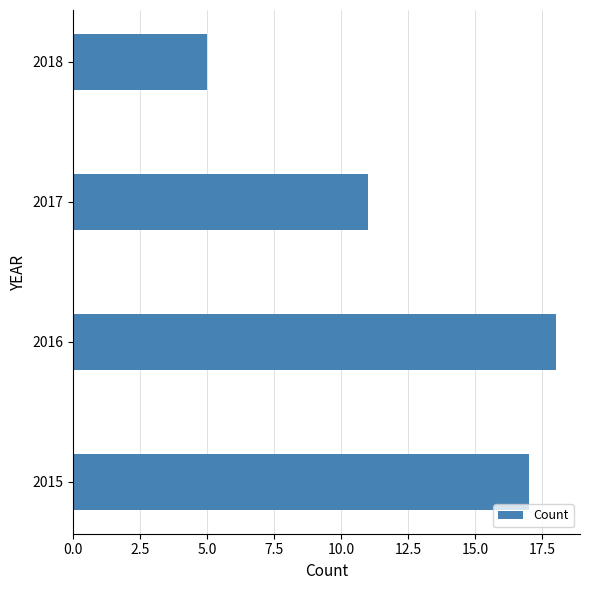

Count the number of categories in the chart.

4